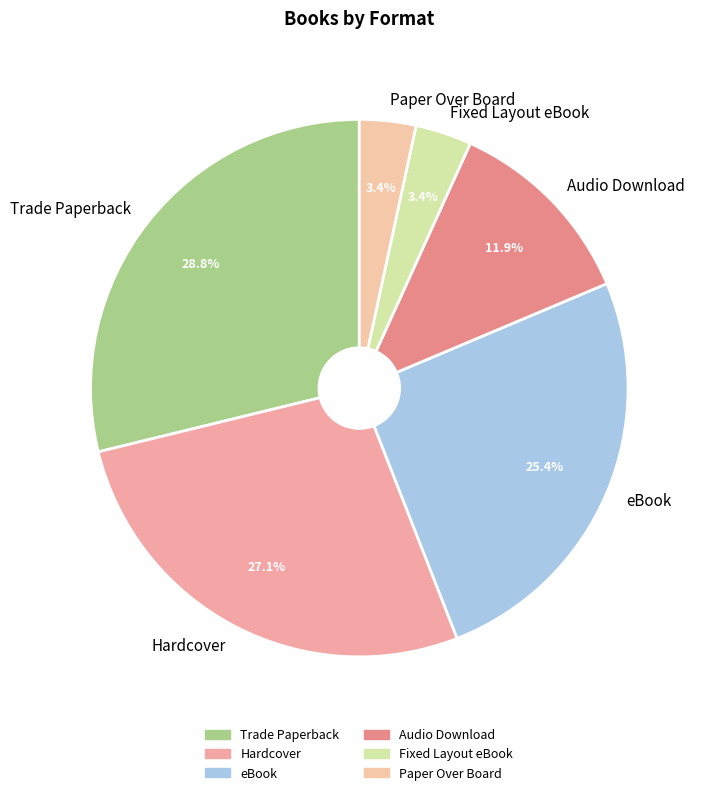

Approximately how many times larger is the value at Fixed Layout eBook compared to Audio Download?

0.3